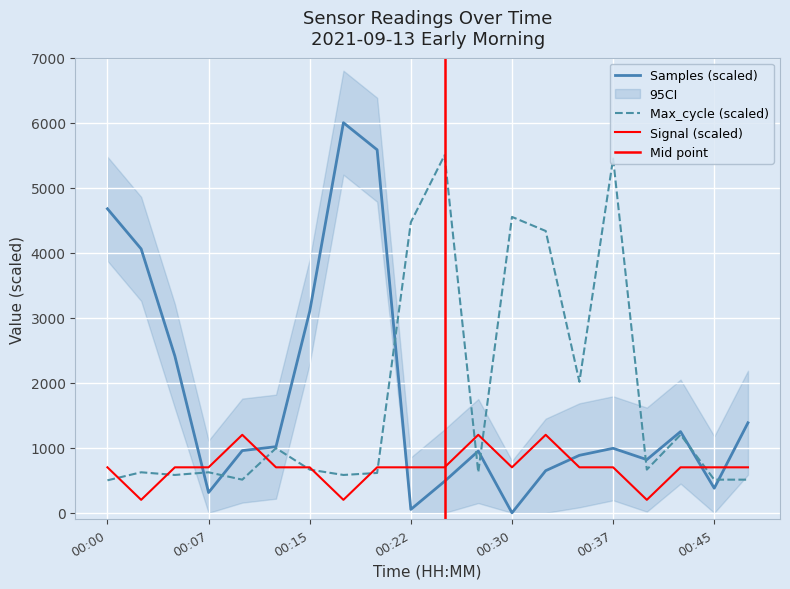

What is the lowest value of the Max_cycle series?

500.0